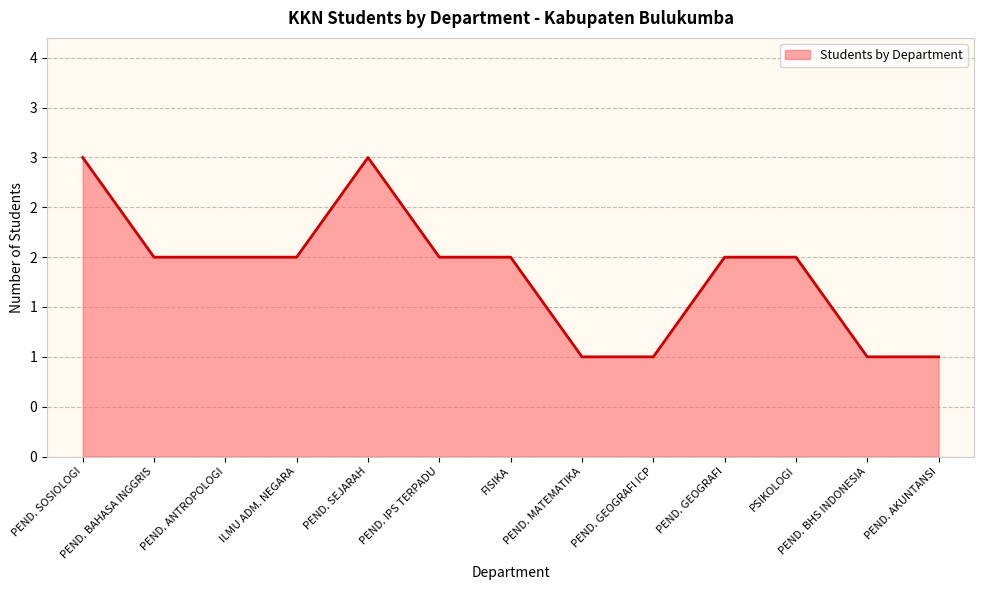

Does the chart display data point markers on the line(s)?

No